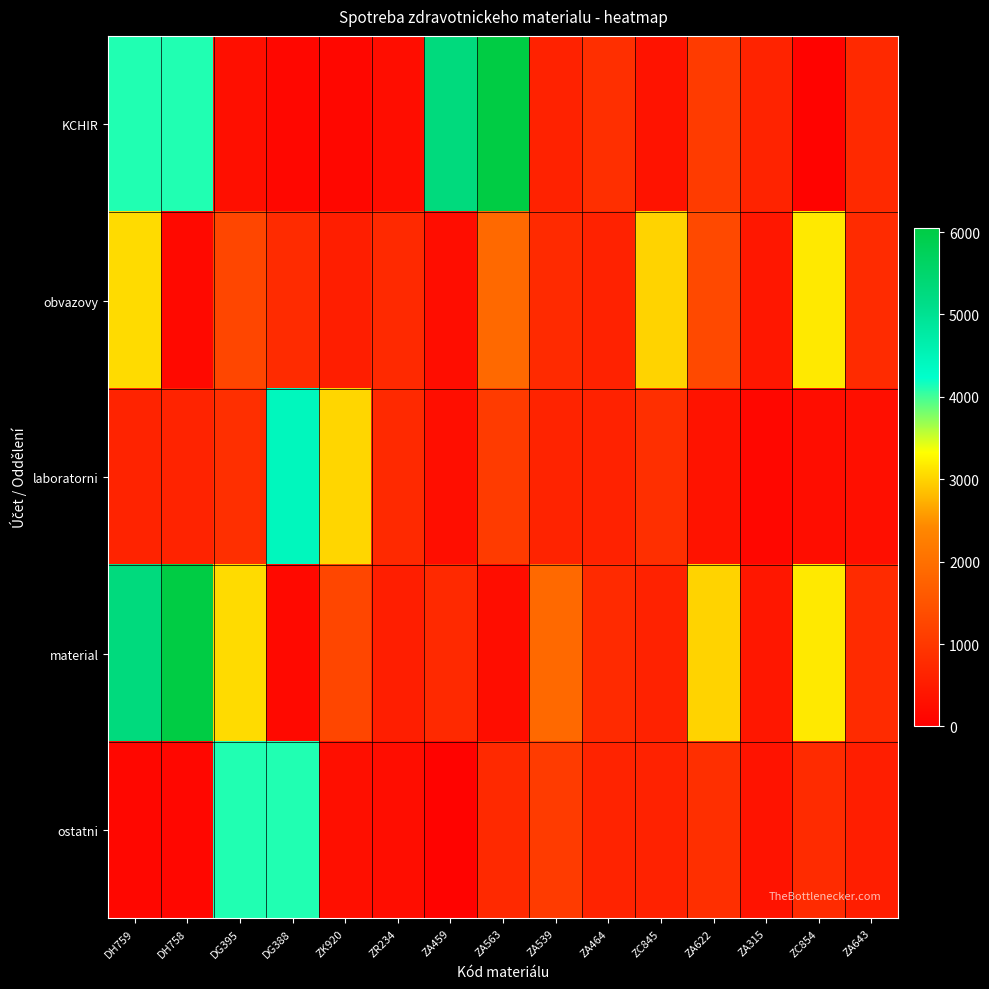

Which has a higher value, ZA539 or ZA459?

ZA459